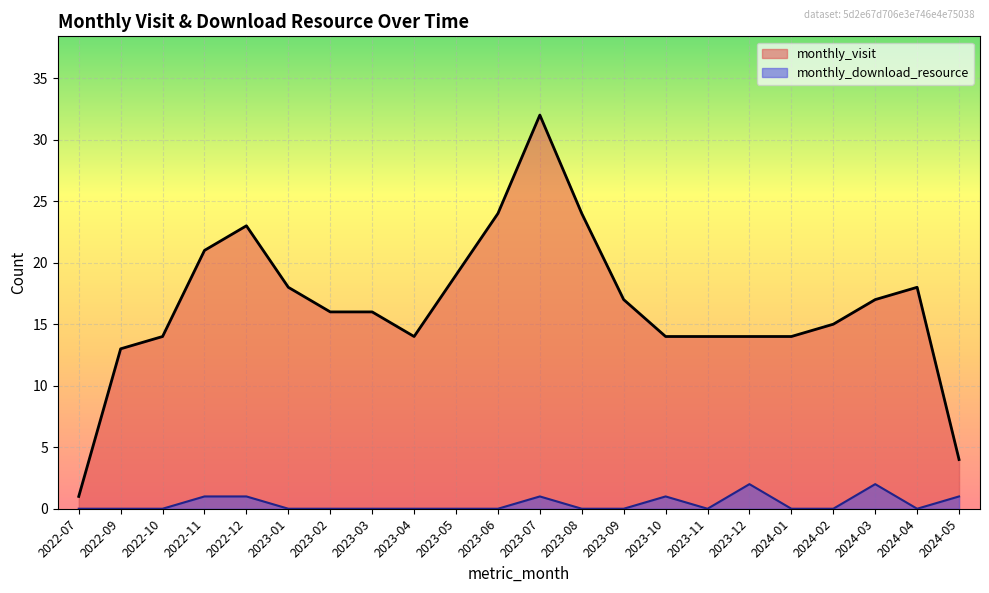

Reading left to right, extract all data points from this chart.

monthly_visit: 1	13	14	21	23	18	16	16	14	19	24	32	24	17	14	14	14	14	15	17	18	4
monthly_download_resource: 0	0	0	1	1	0	0	0	0	0	0	1	0	0	1	0	2	0	0	2	0	1